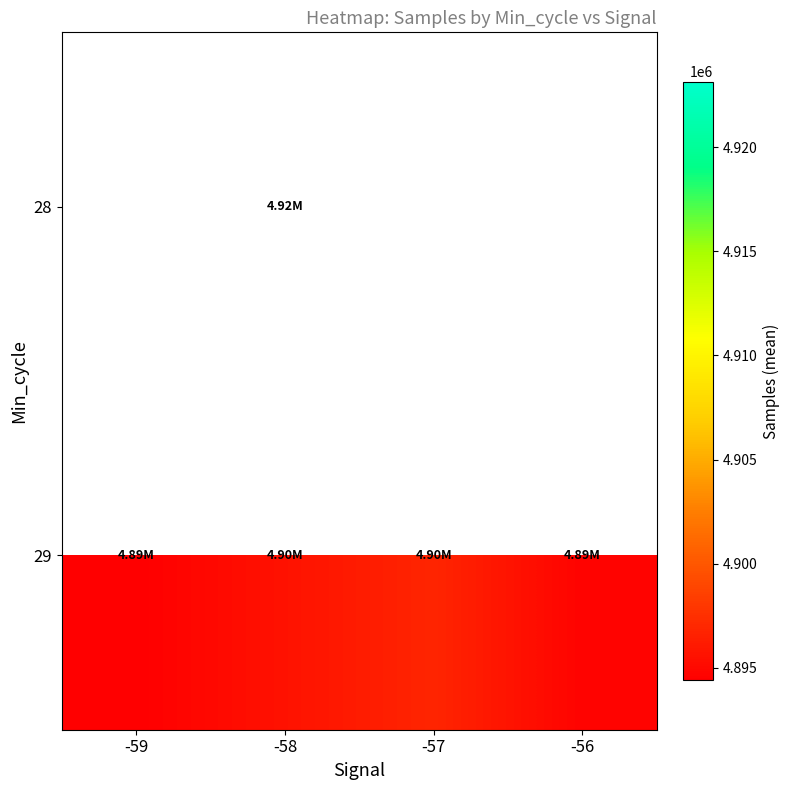

What is the difference between the 29 values at -58 and -59?

1206.6